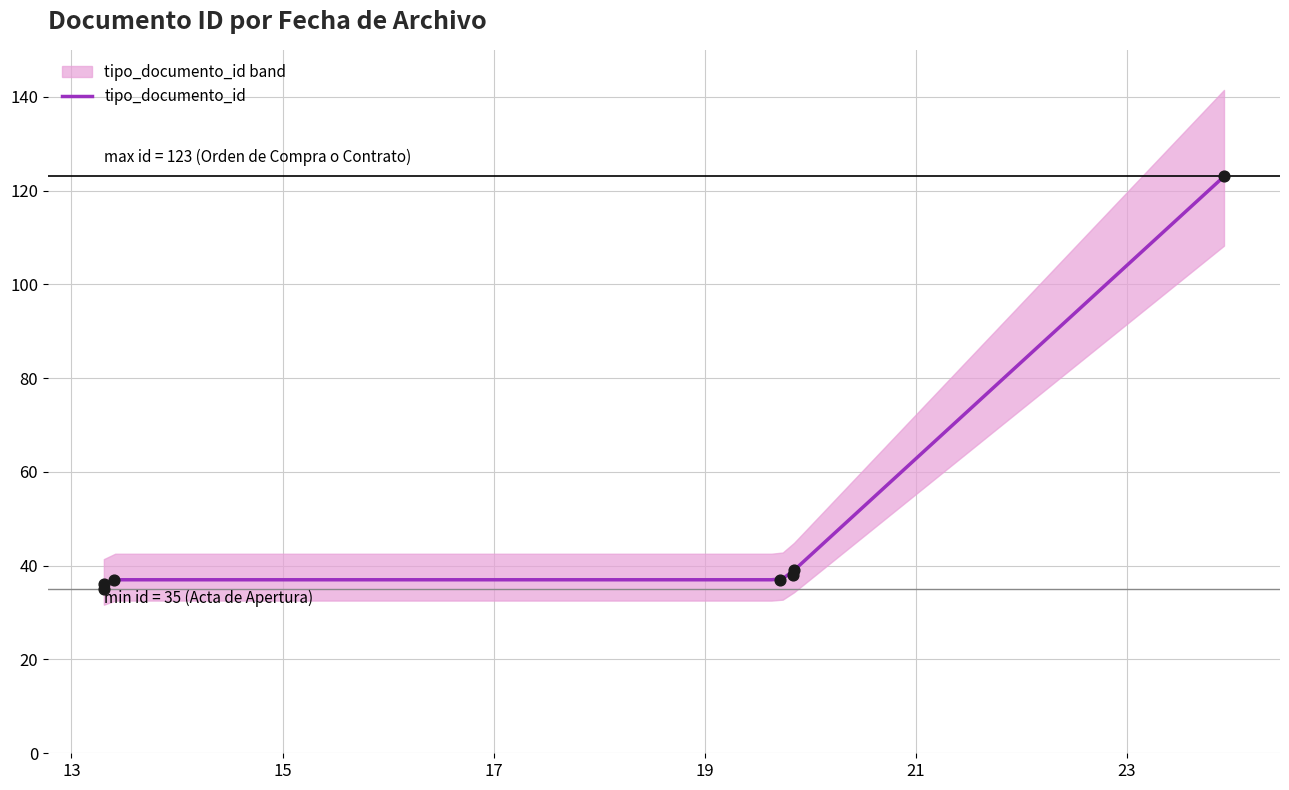

What is the change in value from 2 to 5?

+1